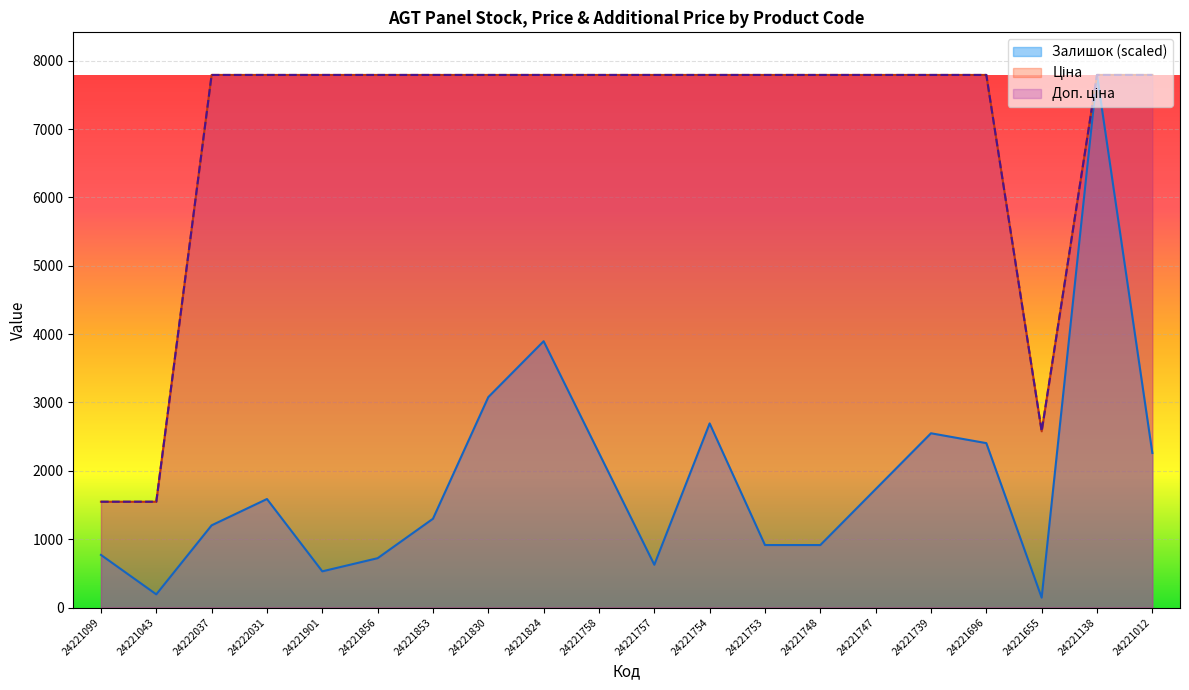

True or false: Ціна and Доп. ціна intersect in this chart.

False